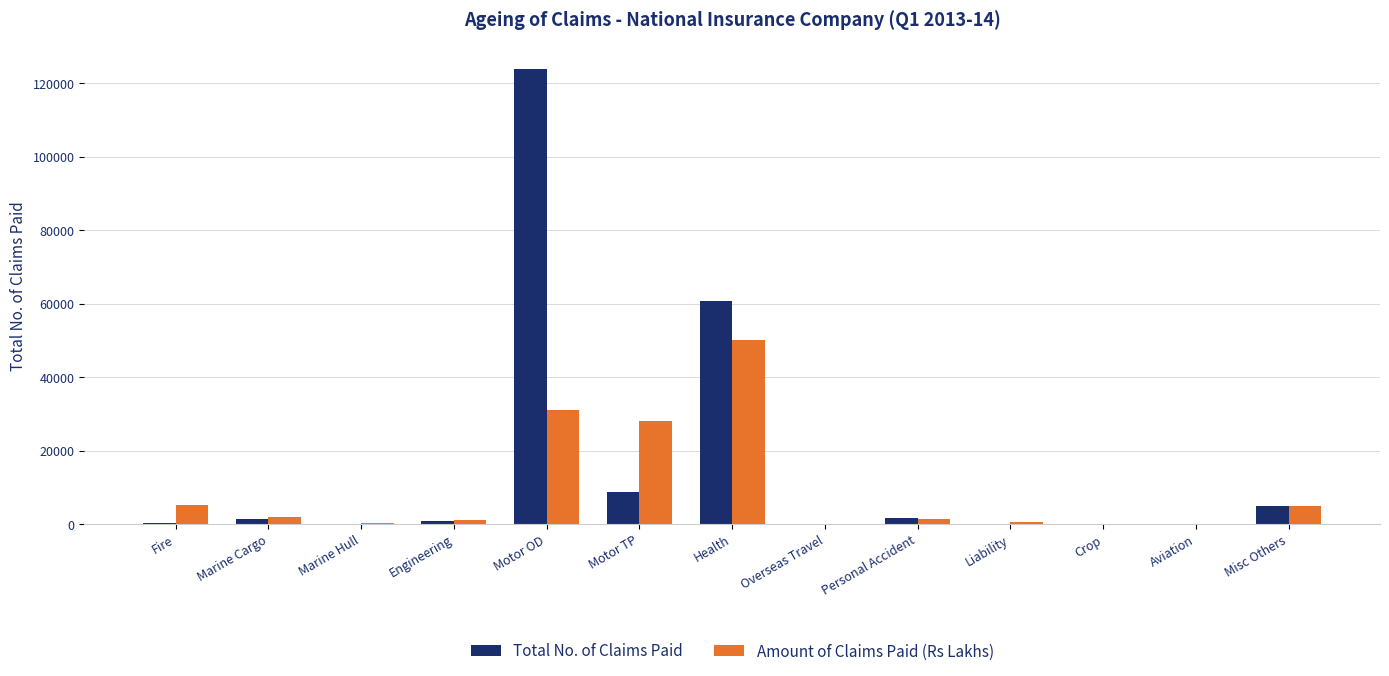

What is the sum of all Amount of Claims Paid (Rs Lakhs) values?

124990.6